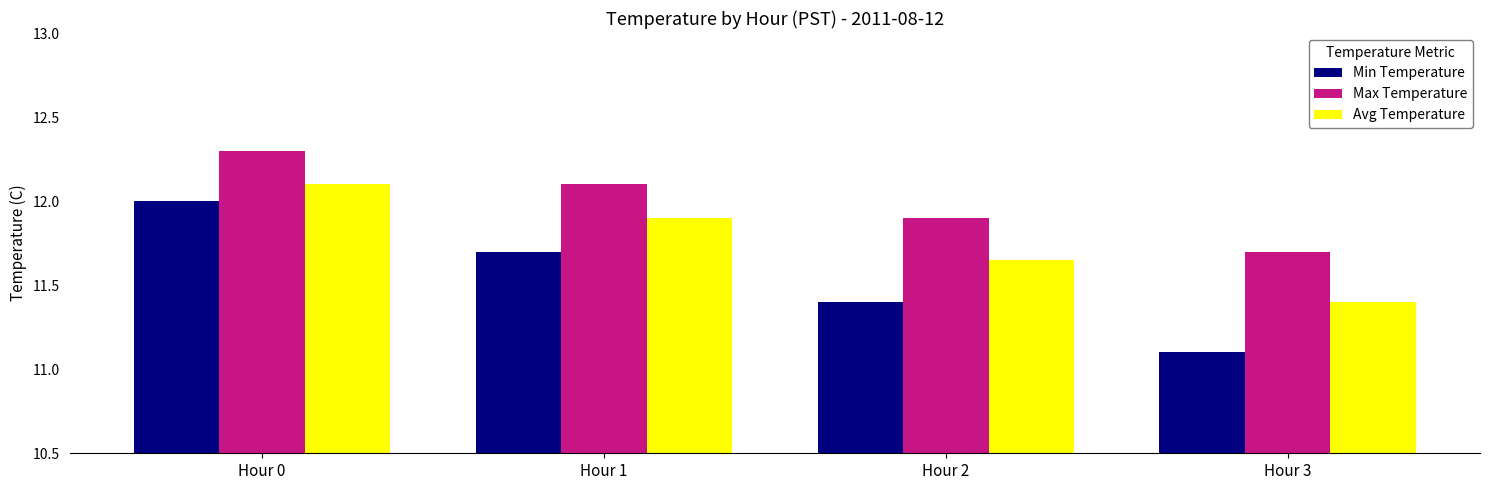

What is the greatest value displayed?

12.3